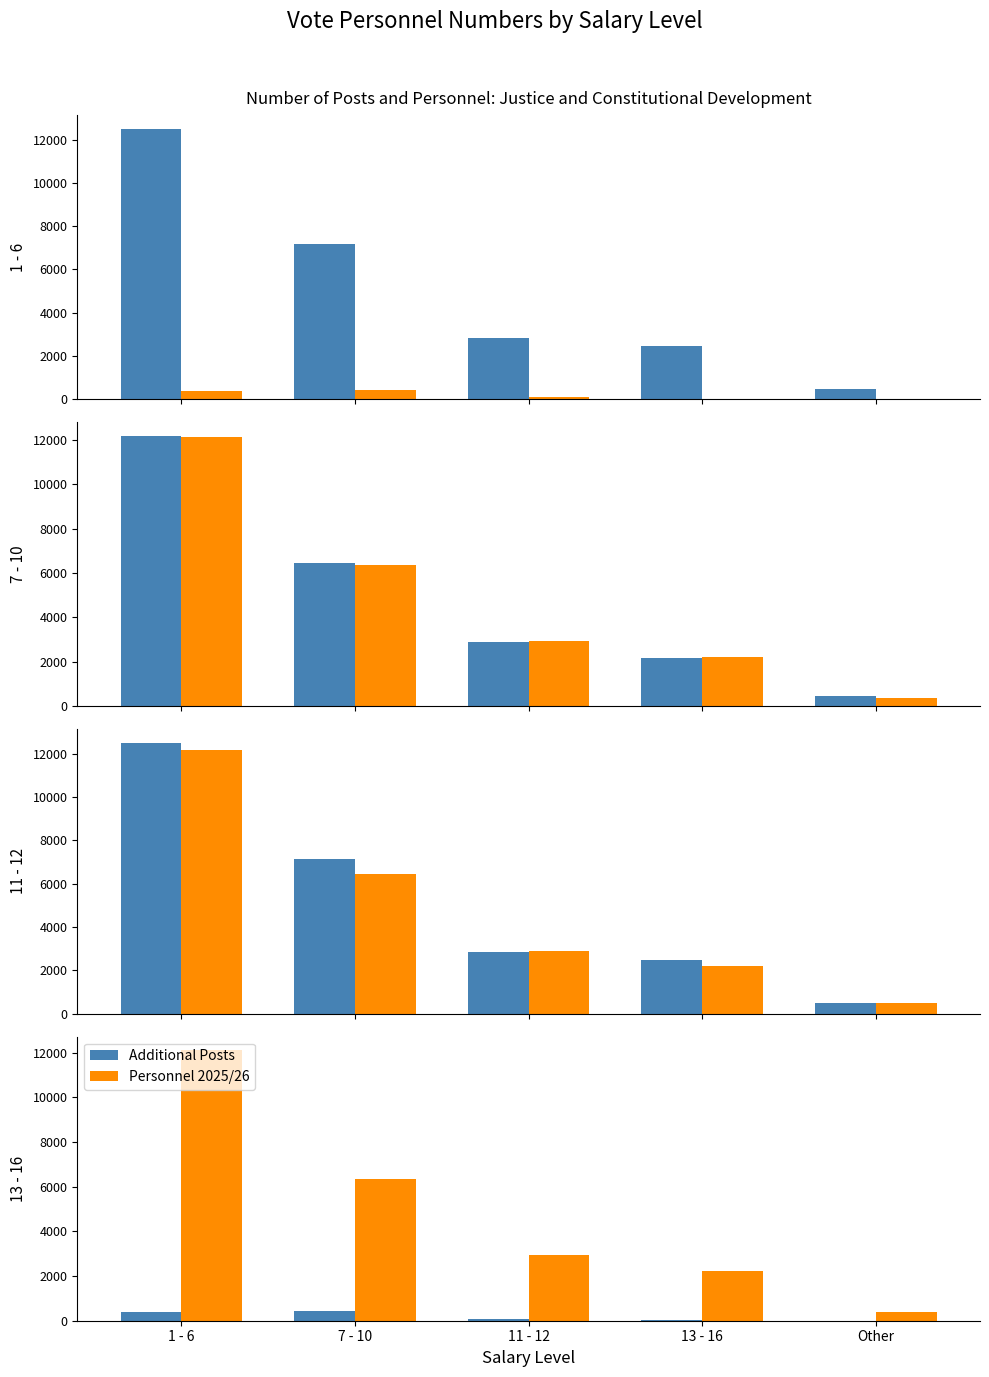

How many data points in Funded Posts are above 2824?

2